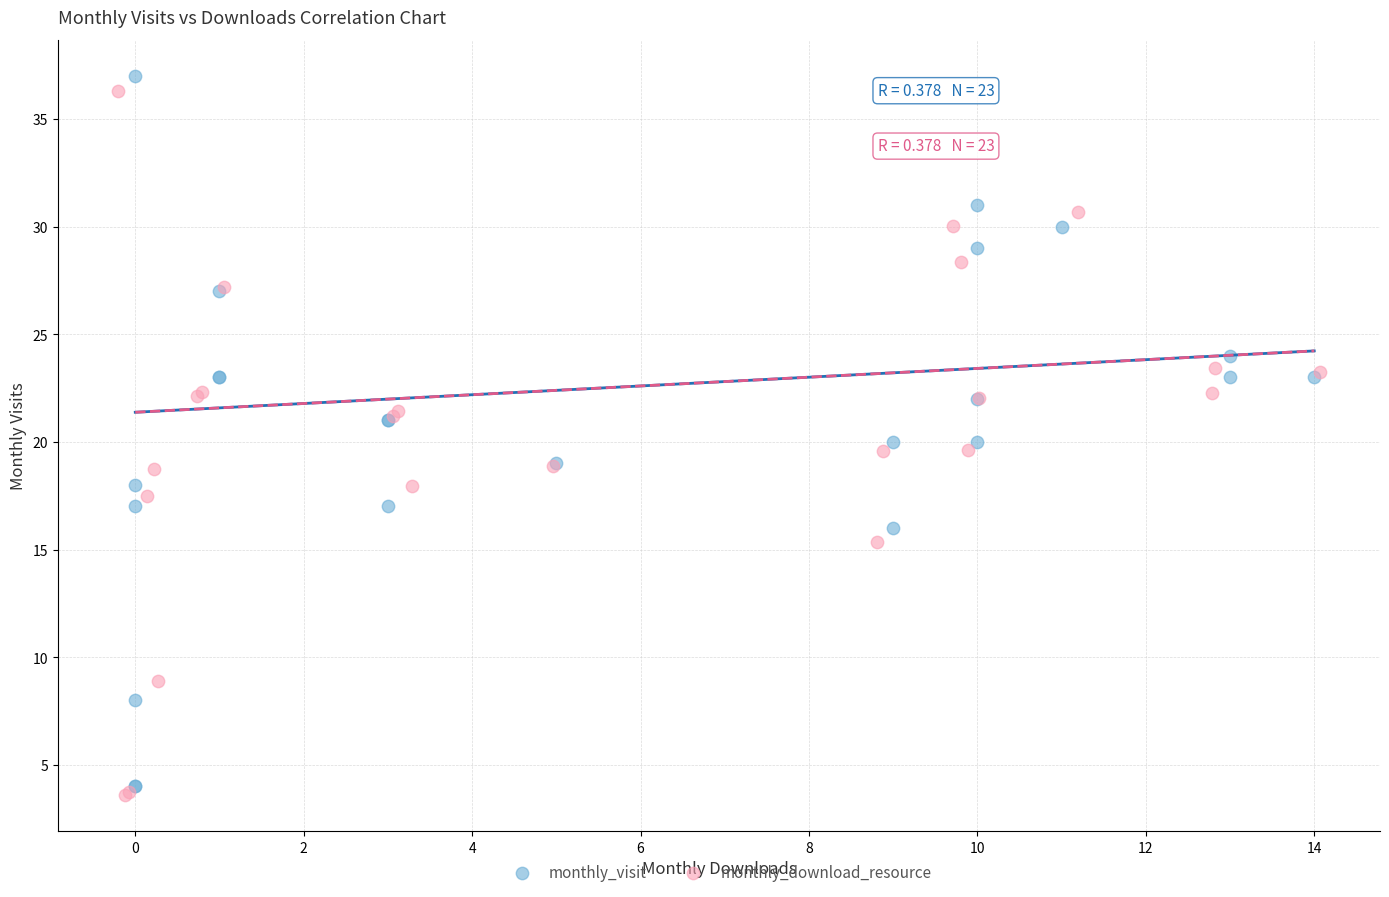

Which series has the largest Y range (max minus min)?

monthly_visit